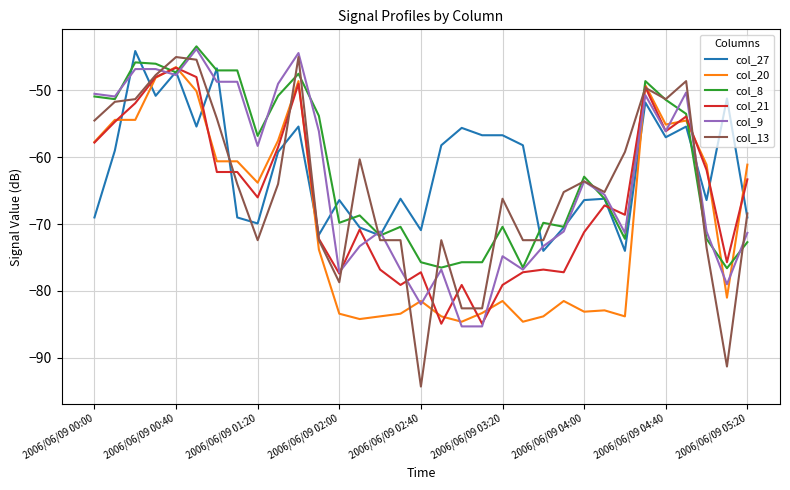

What is the minimum value for col_8?

-76.6